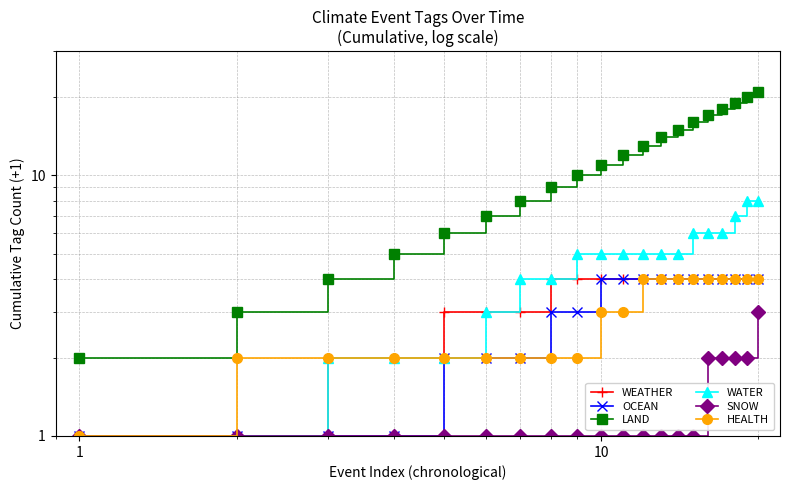

The value of SNOW at 10 is 1. True or false?

True